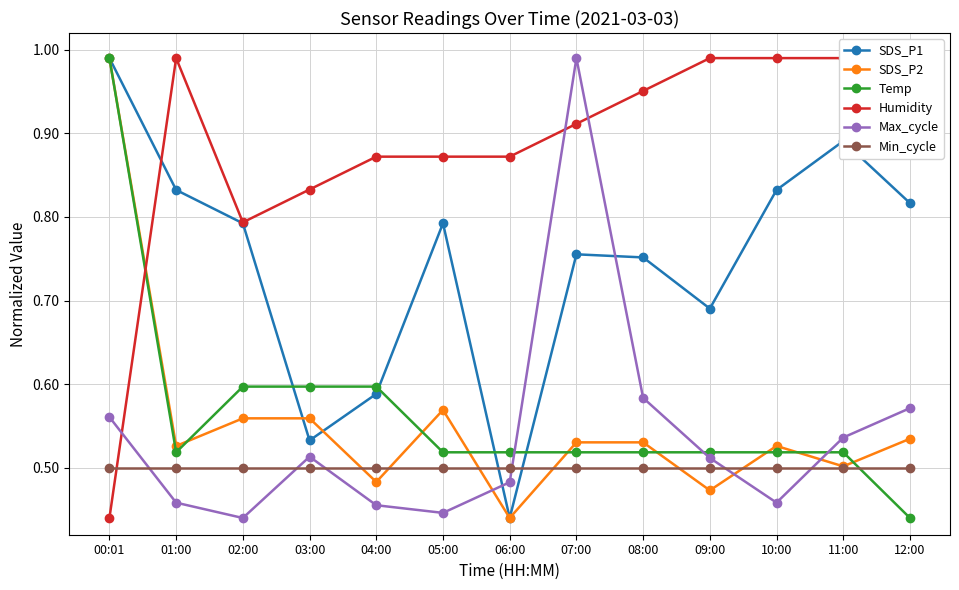

Reading left to right, extract all data points from this chart.

SDS_P1: 1.0	0.8	0.8	0.5	0.6	0.8	0.4	0.8	0.8	0.7	0.8	0.9	0.8
SDS_P2: 1.0	0.5	0.6	0.6	0.5	0.6	0.4	0.5	0.5	0.5	0.5	0.5	0.5
Temp: 1.0	0.5	0.6	0.6	0.6	0.5	0.5	0.5	0.5	0.5	0.5	0.5	0.4
Humidity: 0.4	1.0	0.8	0.8	0.9	0.9	0.9	0.9	1.0	1.0	1.0	1.0	1.0
Max_cycle: 0.6	0.5	0.4	0.5	0.5	0.4	0.5	1.0	0.6	0.5	0.5	0.5	0.6
Min_cycle: 0.5	0.5	0.5	0.5	0.5	0.5	0.5	0.5	0.5	0.5	0.5	0.5	0.5